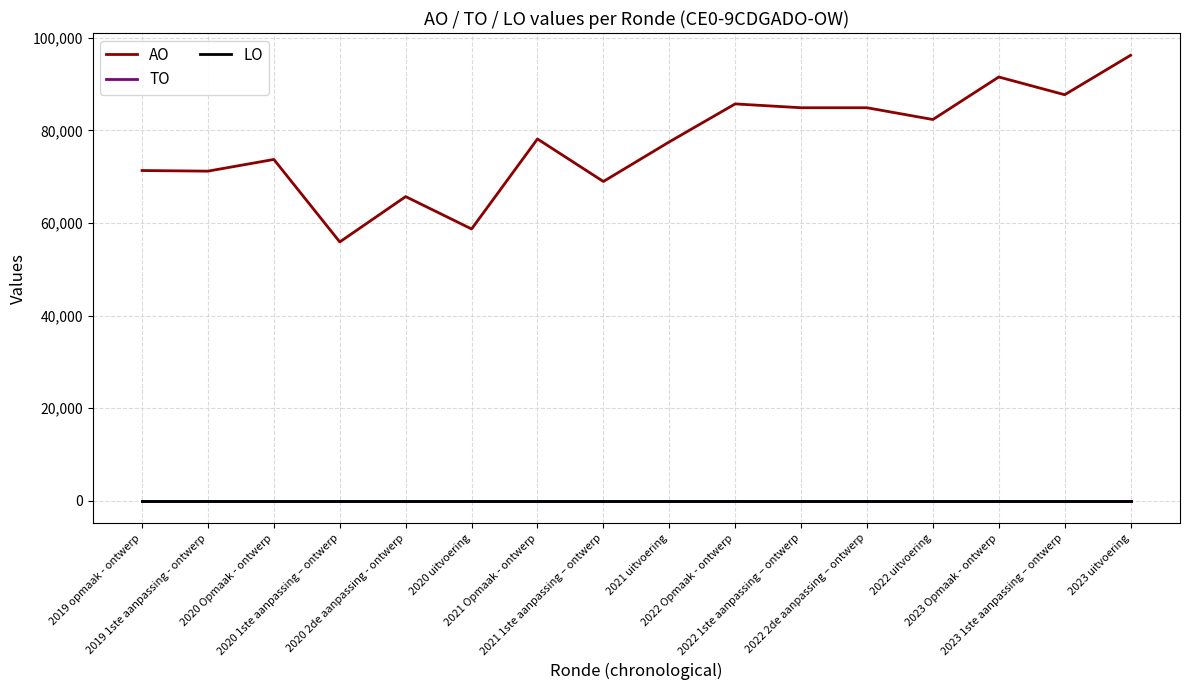

Rank the categories by AO value from lowest to highest.

2020 1ste aanpassing – ontwerp, 2020 uitvoering, 2020 2de aanpassing - ontwerp, 2021 1ste aanpassing – ontwerp, 2019 1ste aanpassing - ontwerp, 2019 opmaak - ontwerp, 2020 Opmaak - ontwerp, 2021 uitvoering, 2021 Opmaak - ontwerp, 2022 uitvoering, 2022 1ste aanpassing – ontwerp, 2022 2de aanpassing – ontwerp, 2022 Opmaak - ontwerp, 2023 1ste aanpassing – ontwerp, 2023 Opmaak - ontwerp, 2023 uitvoering